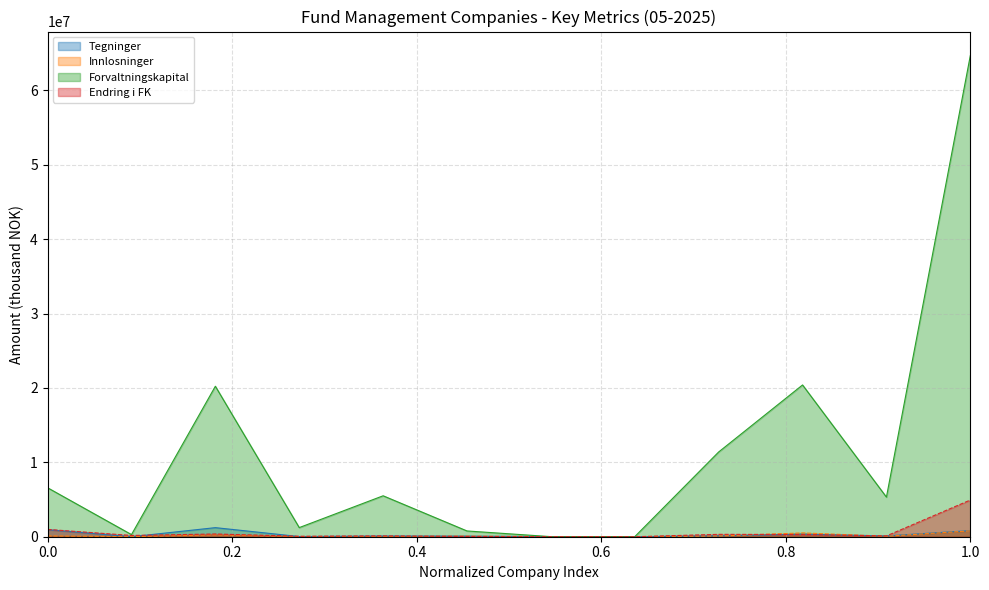

True or false: Innlosninger and Endring i FK cross at least once.

True